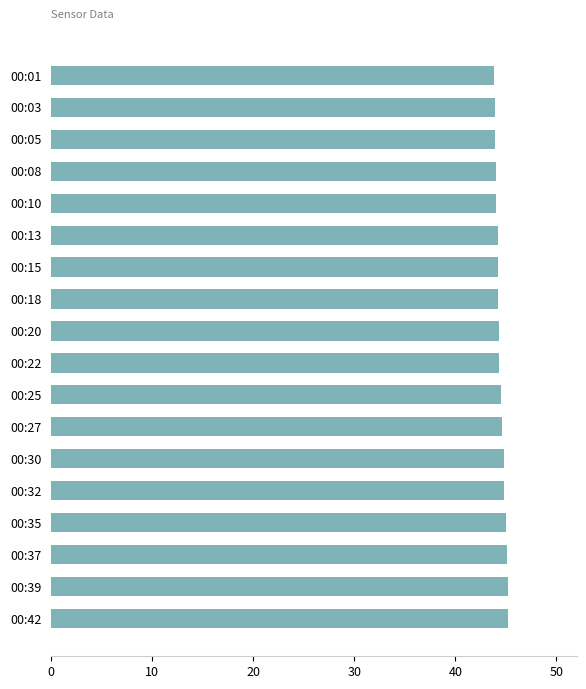

What is the difference between the maximum and minimum values?

1.4